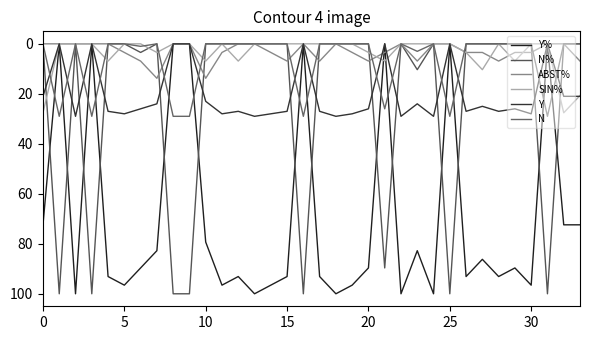

Is this an area chart (filled region under the line)?

No